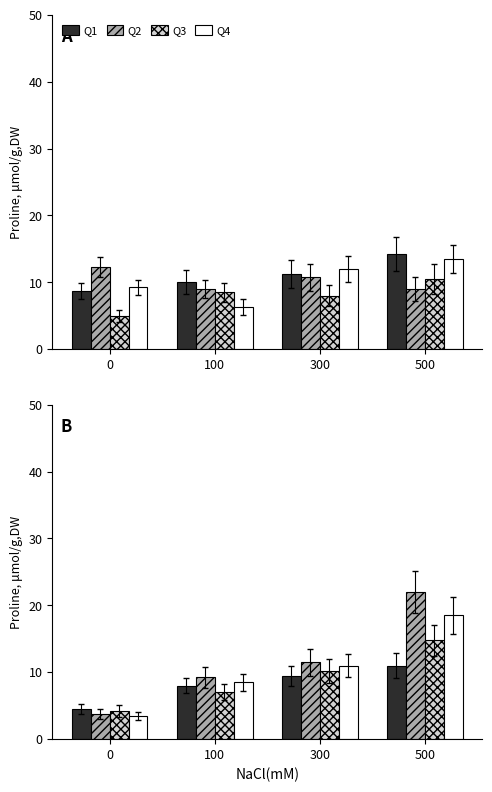

At which label does Q4 first exceed 11?

500